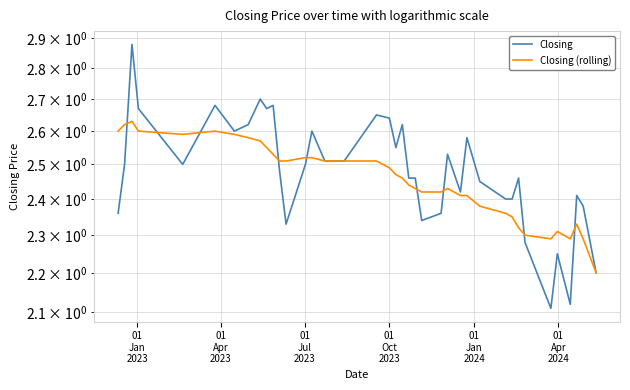

How many categories are shown in the chart?

40